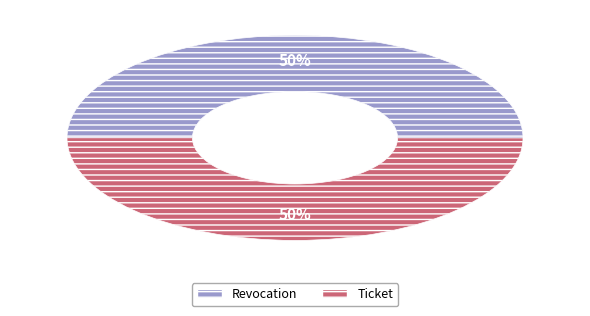

How many slices are in this pie chart?

2